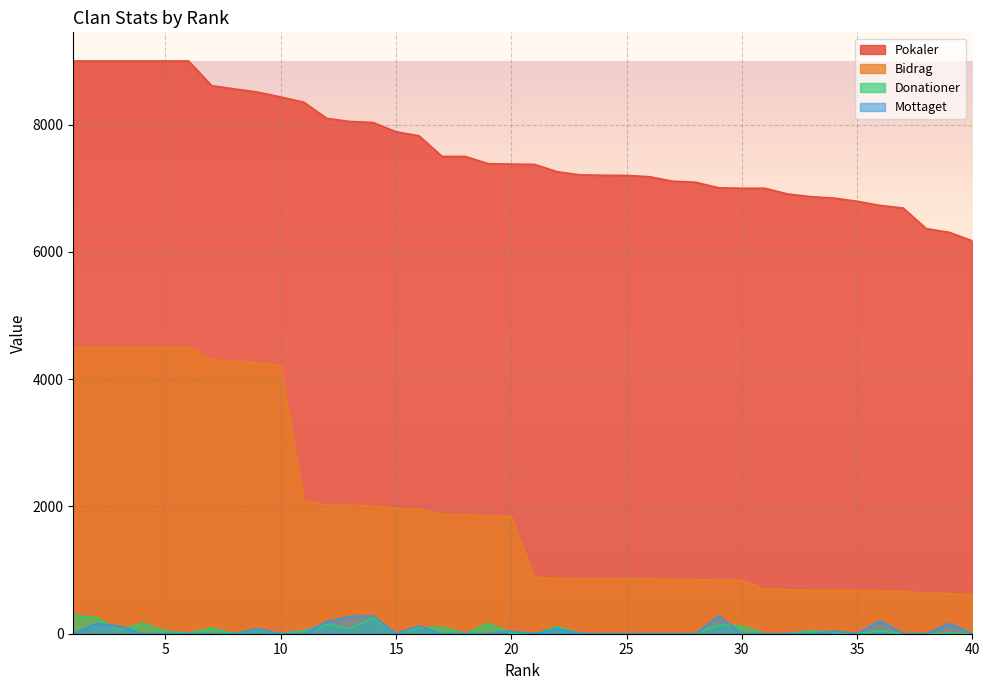

How many values in the Mottaget series exceed 0?

13